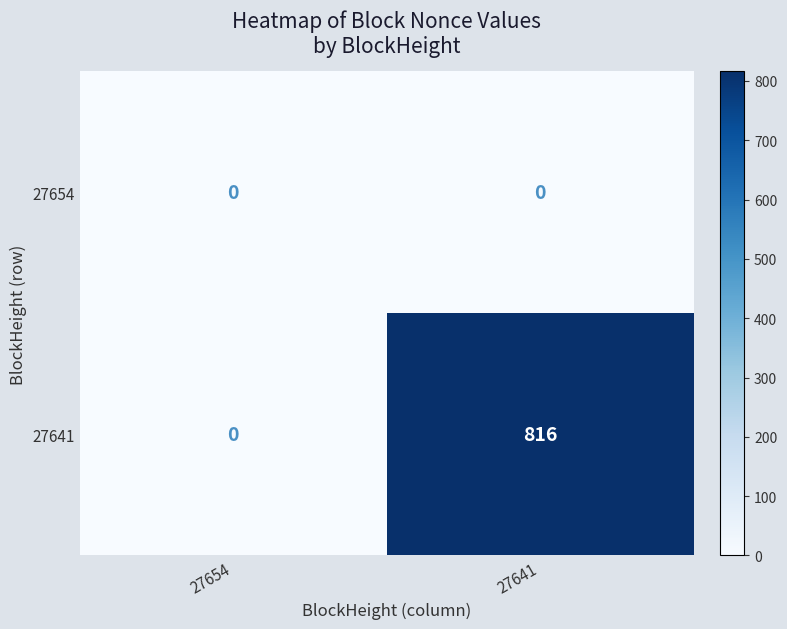

The value of 27654 at 27641 is 0. True or false?

True